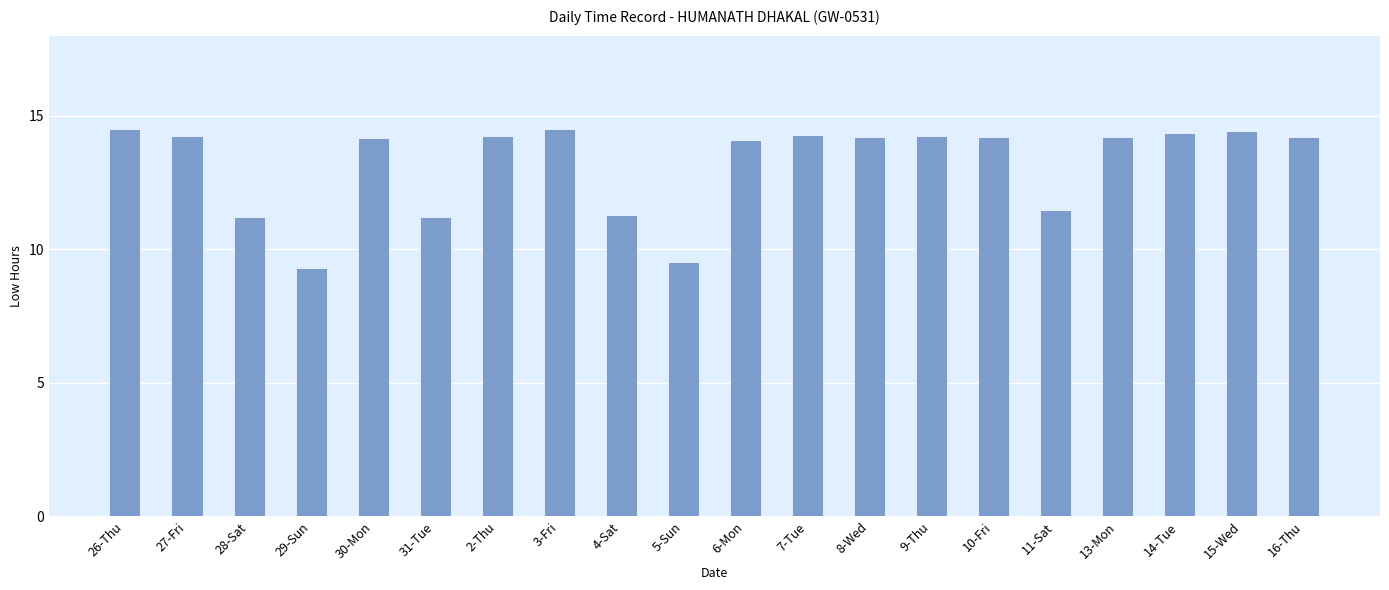

What is the change in value from 26-Thu to 11-Sat?

-3.0